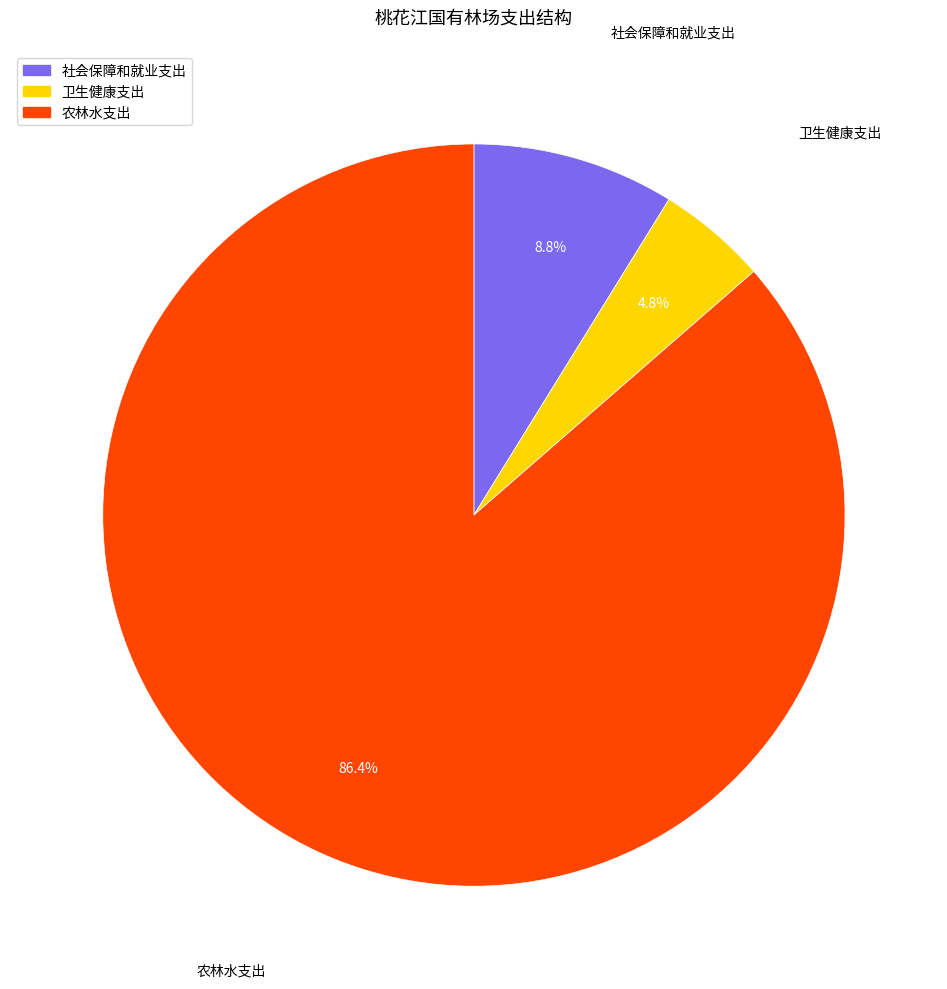

How many segments does this pie chart have?

3